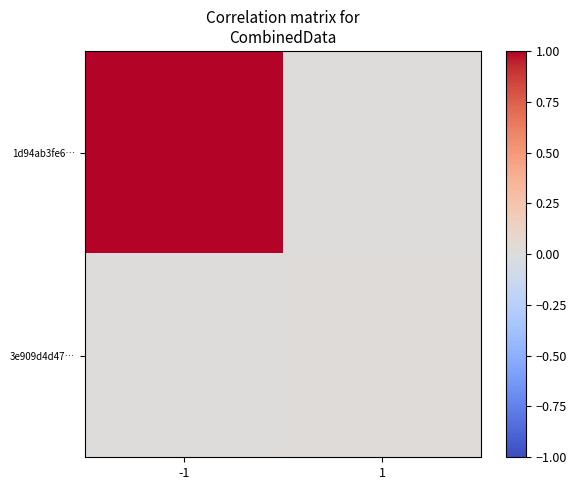

Reading left to right, list all the values displayed in this chart.

1d94ab3fe6…: -1=1.0	1=0.0
3e909d4d47…: -1=0.0	1=0.0